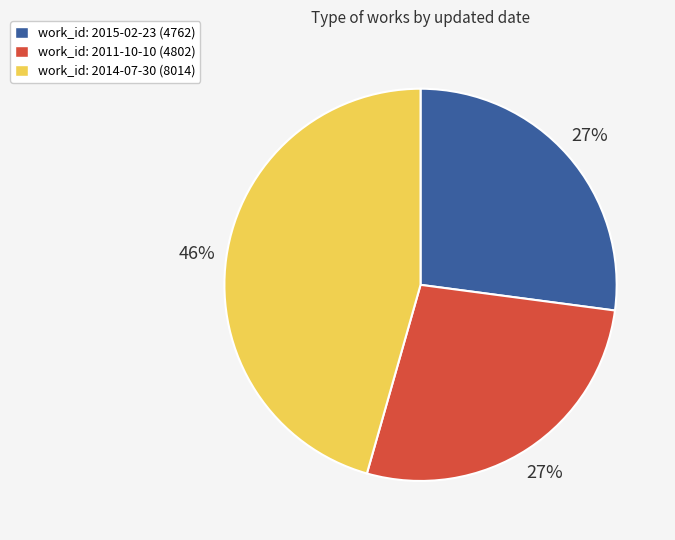

The work_id: 2011-10-10 (4802) slice represents 27% of the pie. True or false?

True